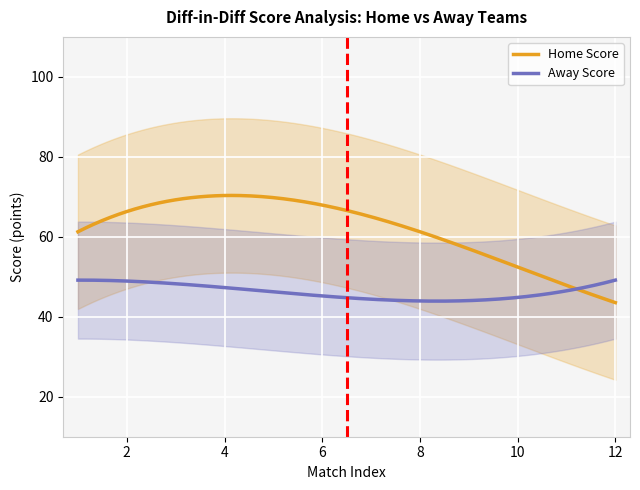

What is the highest value of the Home Score series?

70.3